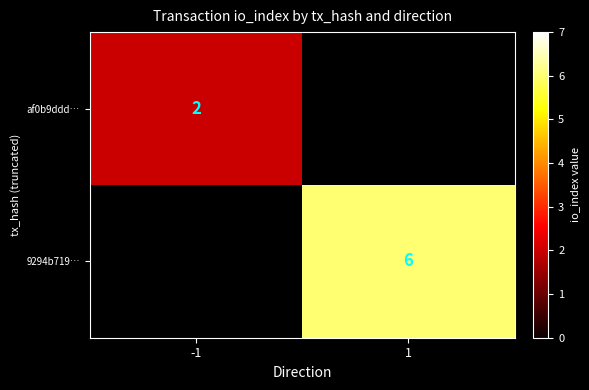

The value of af0b9ddd… at -1 is 2. True or false?

True